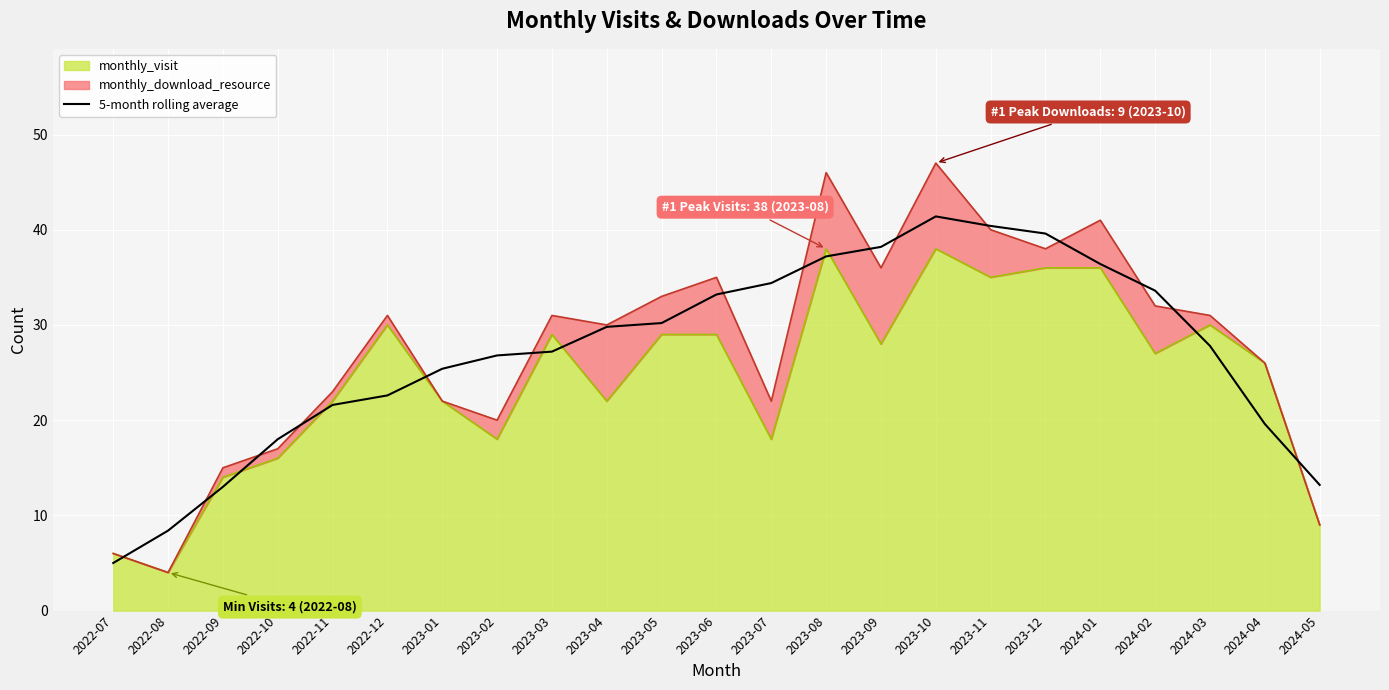

What is the sum of all values?

623.0